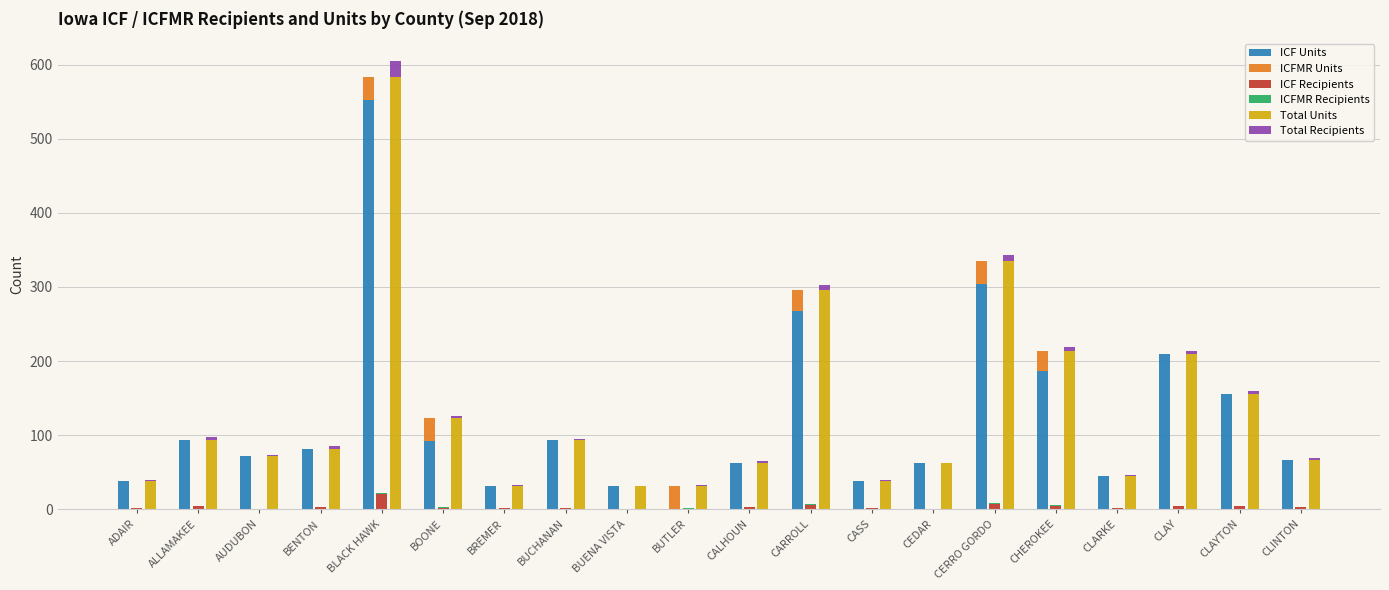

What is the value of the ICFMR Units bar at the 5th from the left?

31